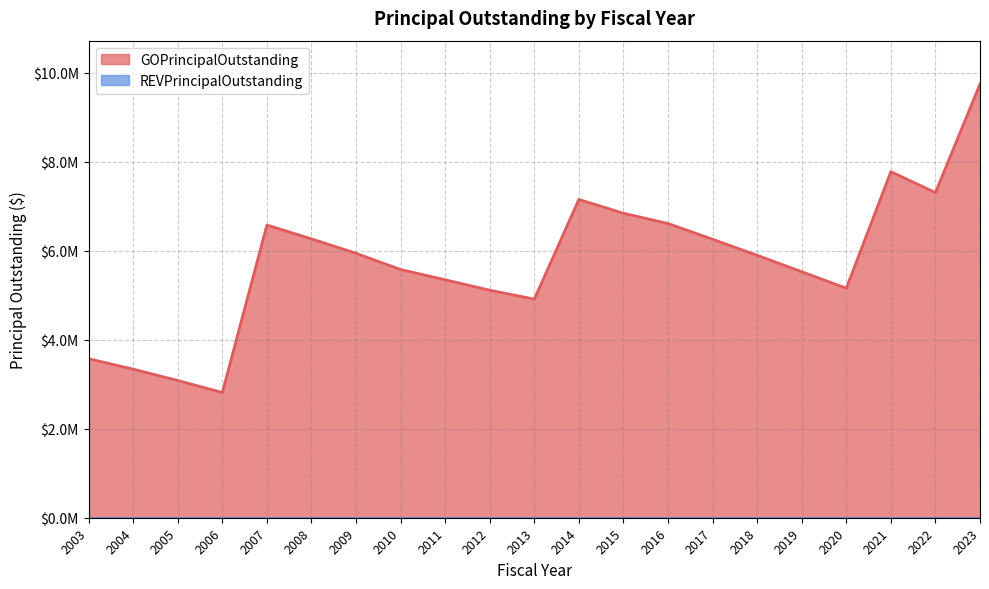

What is the difference between the maximum and minimum values?

6935000